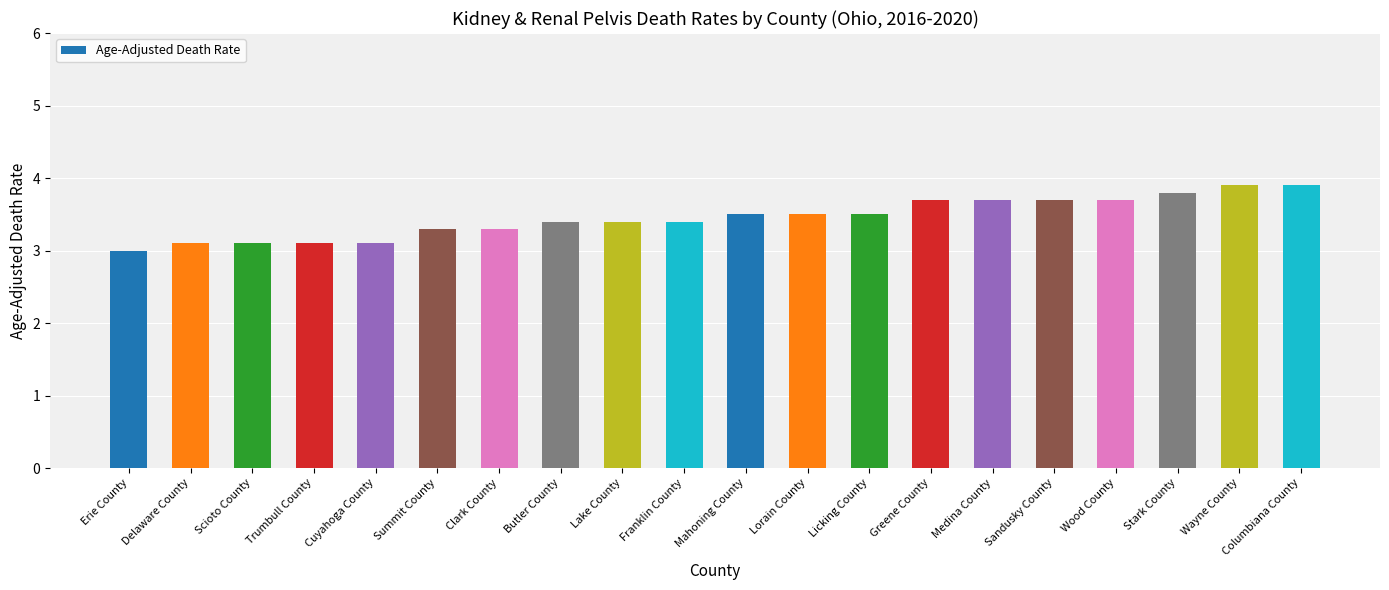

Read the value at Summit County.

3.3